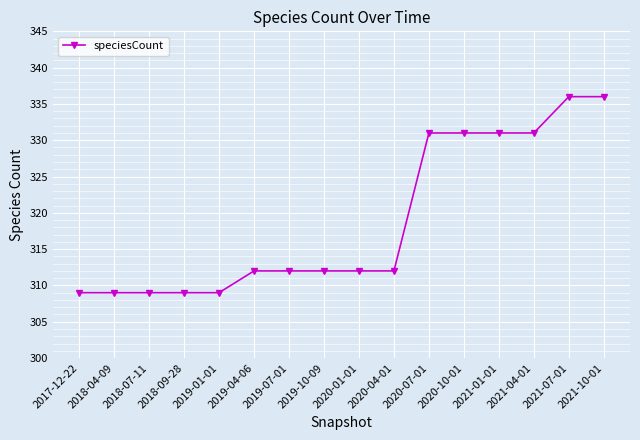

The chart shows a value of 312 at 2019-10-09. True or false?

True